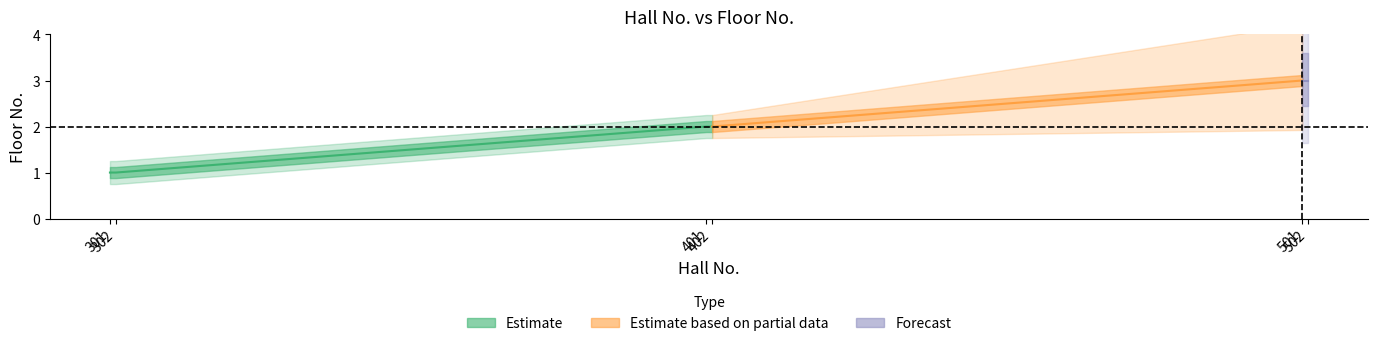

What is the greatest value displayed?

3